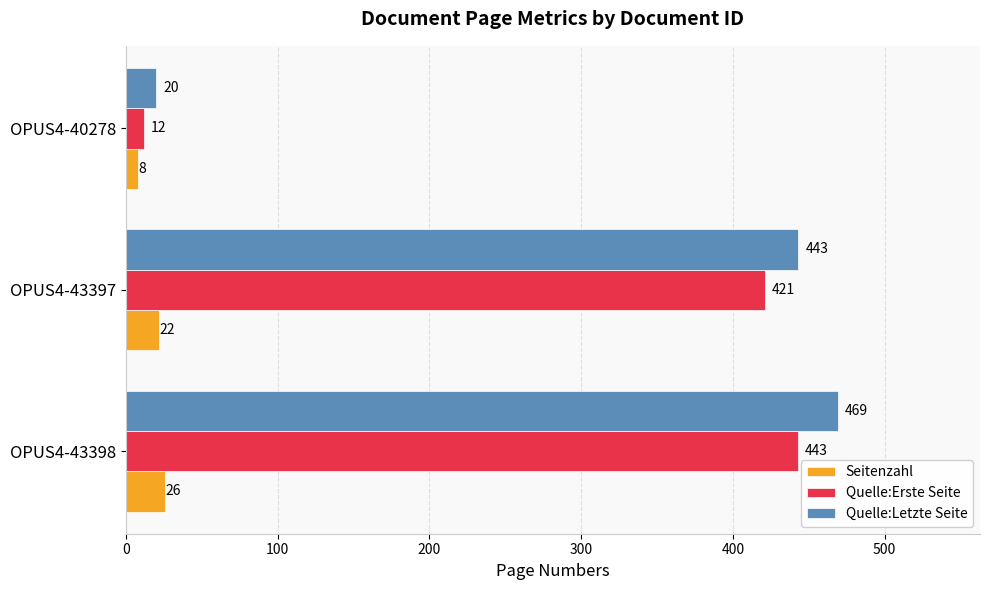

The value of Quelle:Erste Seite at OPUS4-43397 is 156. True or false?

False